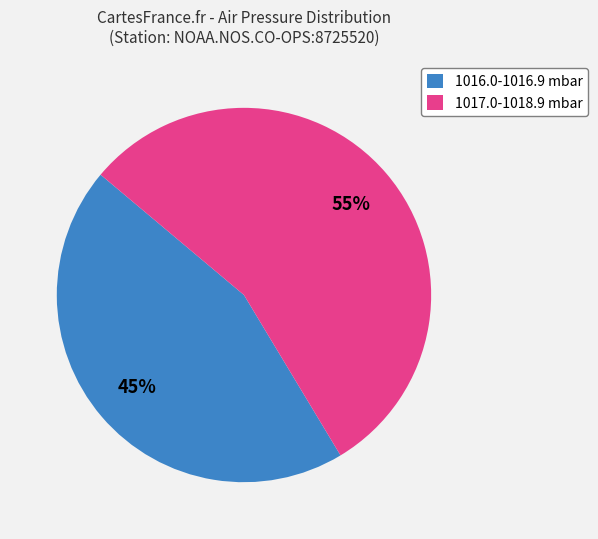

Which has a higher value, 1016.0-1016.9 mbar or 1017.0-1018.9 mbar?

1017.0-1018.9 mbar